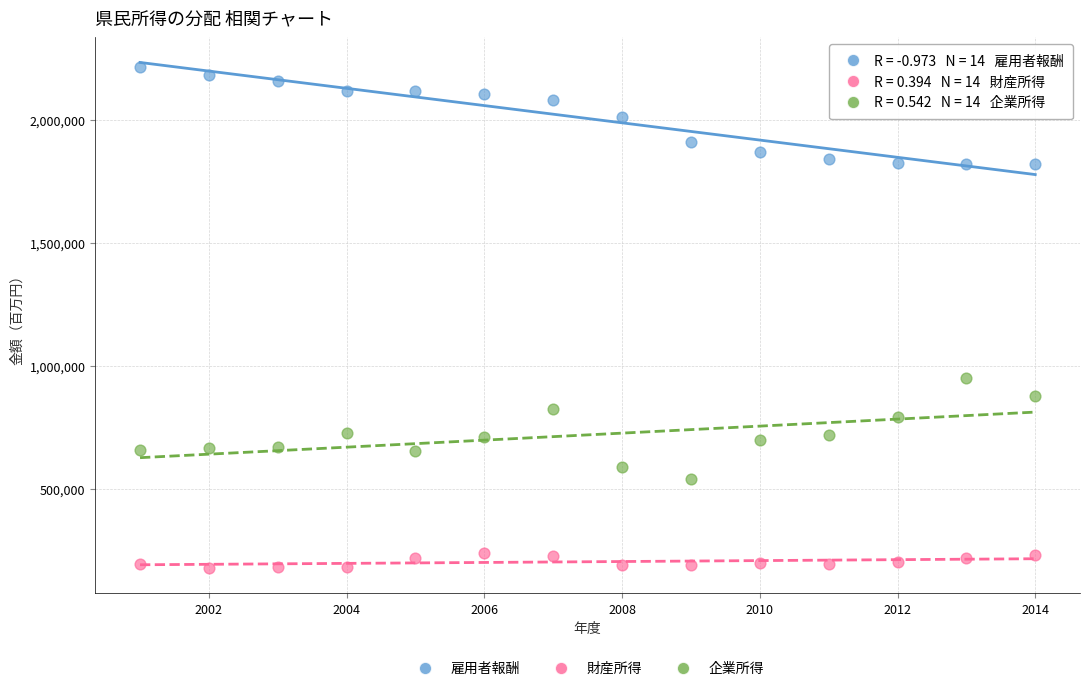

What are all the series names shown in the legend?

雇用者報酬, 財産所得, 企業所得